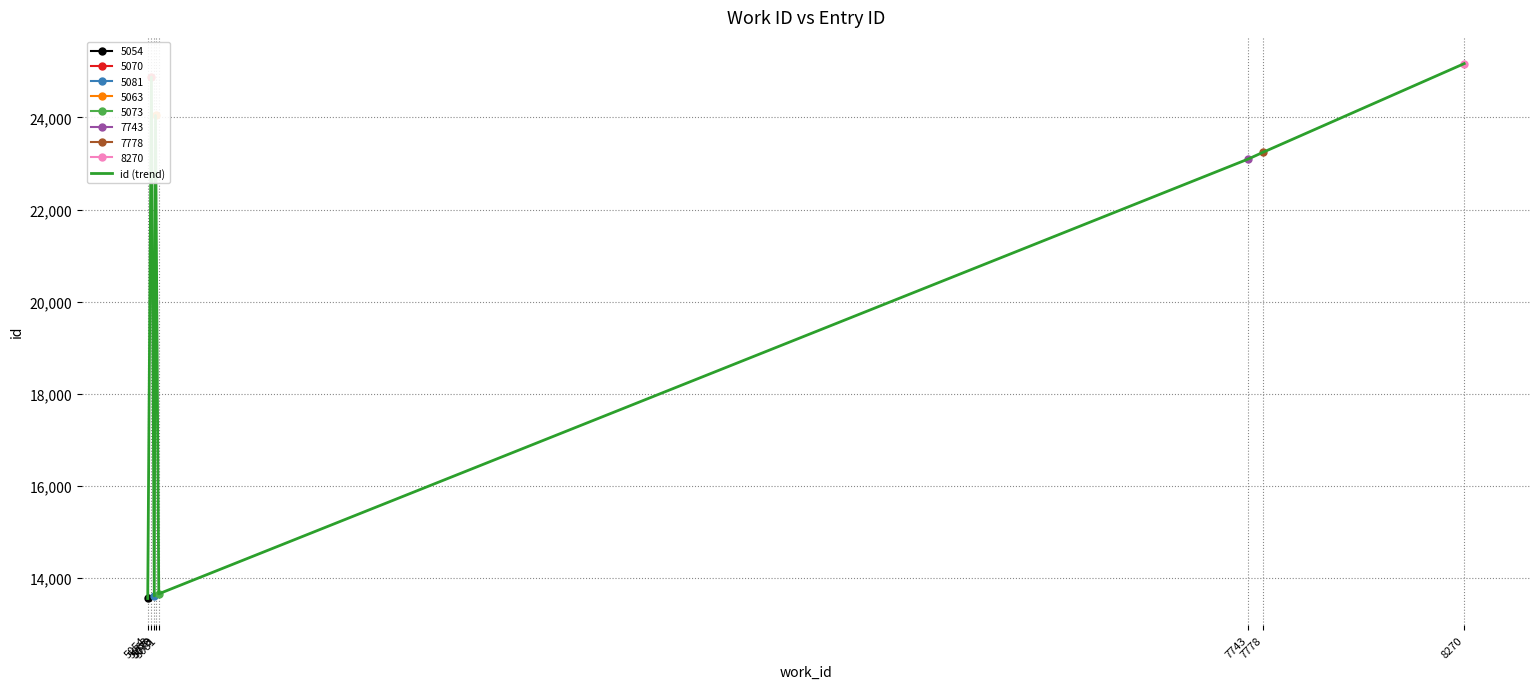

Reading left to right, what are all the values shown in this chart?

5054=13561	5063=24875	5070=13616	5073=24042	5081=13662	7743=23099	7778=23241	8270=25167